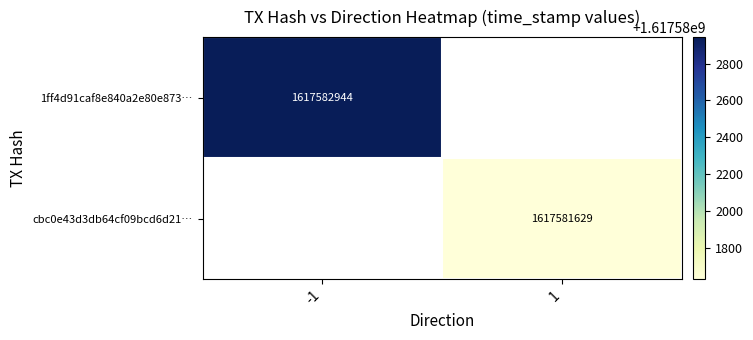

List the labels in order of cbc0e43d3db64cf09bcd6d21cff7d53d852cf5b value, largest first.

1, 0